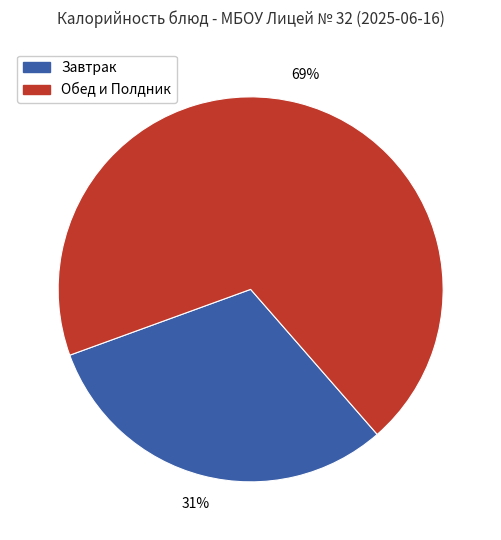

How many segments does this pie chart have?

2